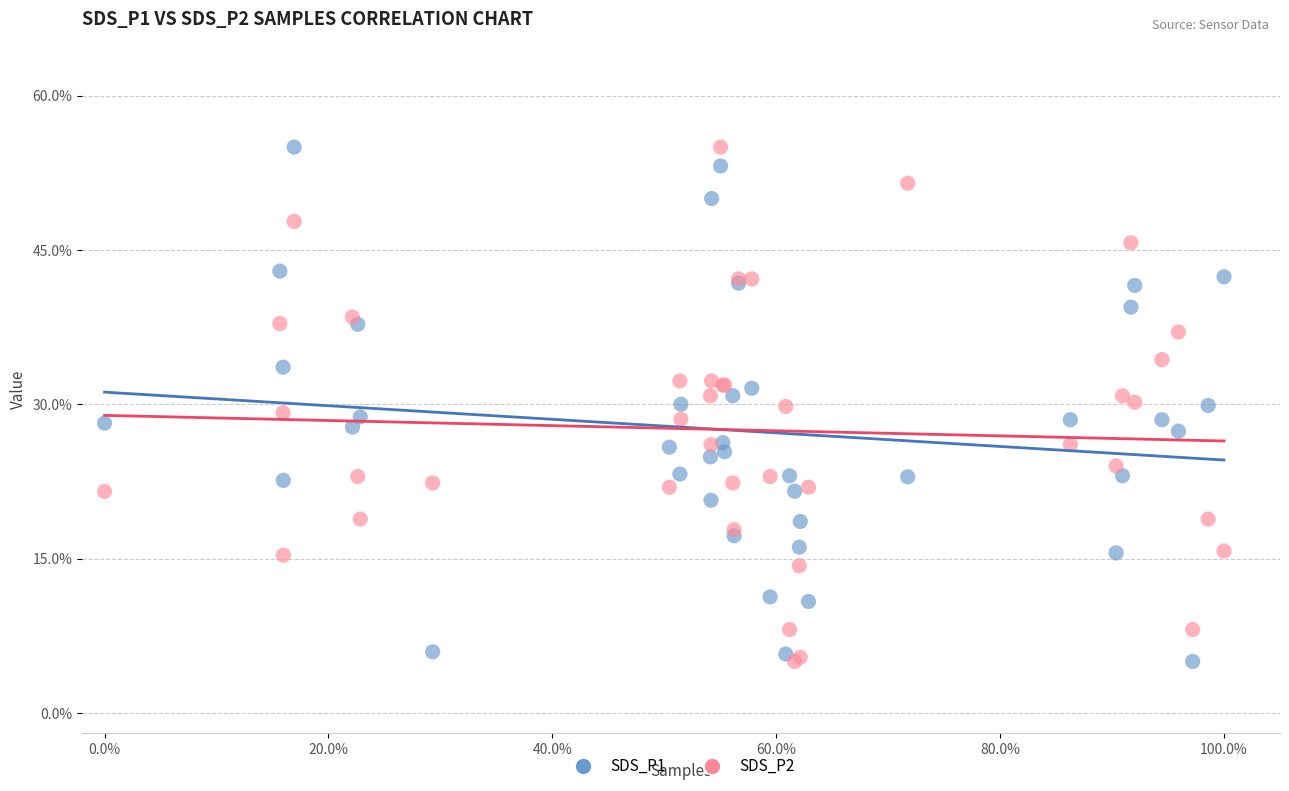

What is the X range (max minus min) for the scatter plot?

100.0